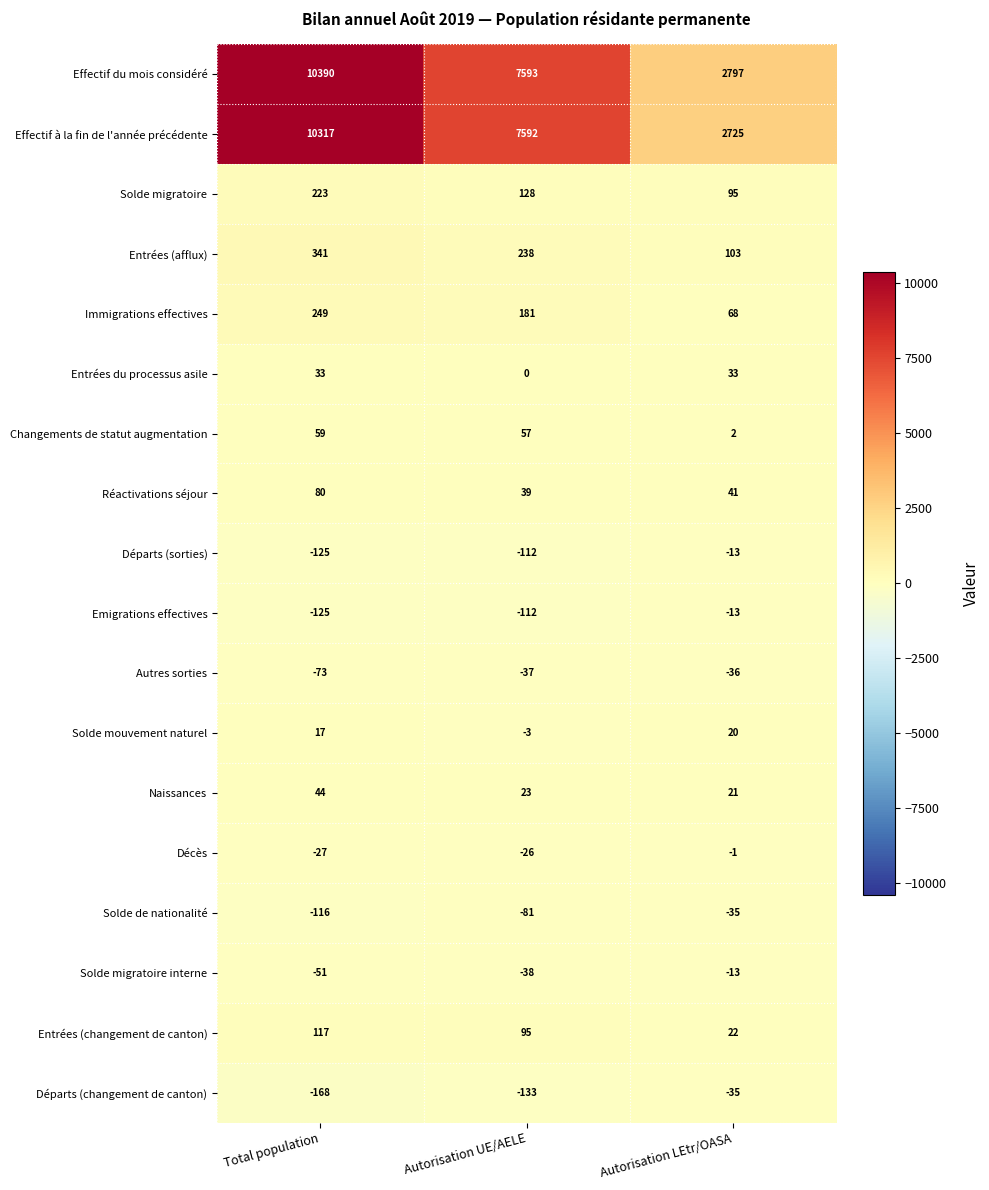

Which series has the widest spread of values?

Effectif du mois considéré